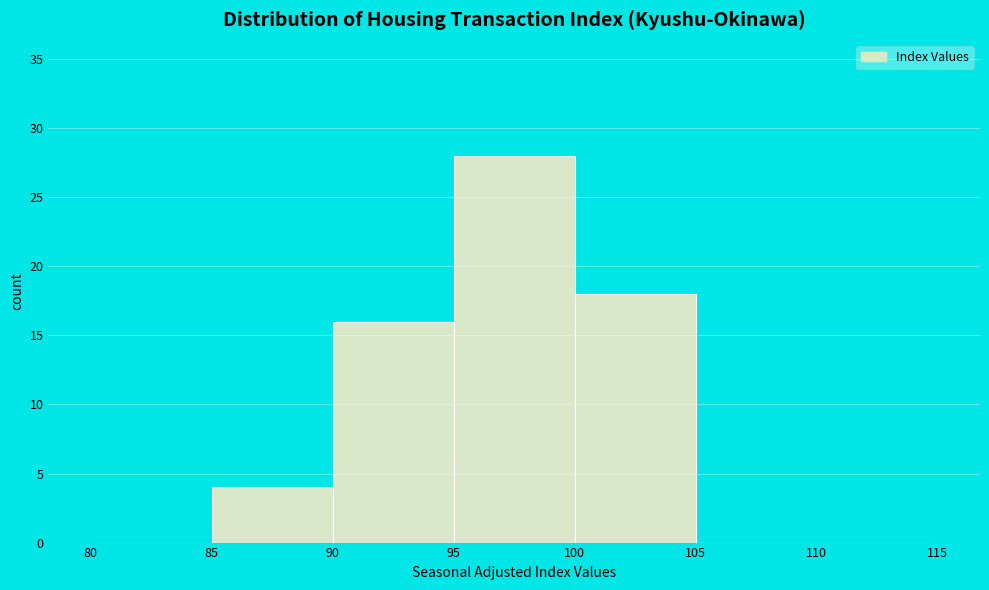

Reading left to right, list every bar in this chart as the range it spans on the x-axis followed by its height. The values are not printed on the chart, so give them approximately, as read against the axis.

80 to 85: 0
85 to 90: 4
90 to 95: 16
95 to 100: 28
100 to 105: 18
105 to 110: 0
110 to 115: 0